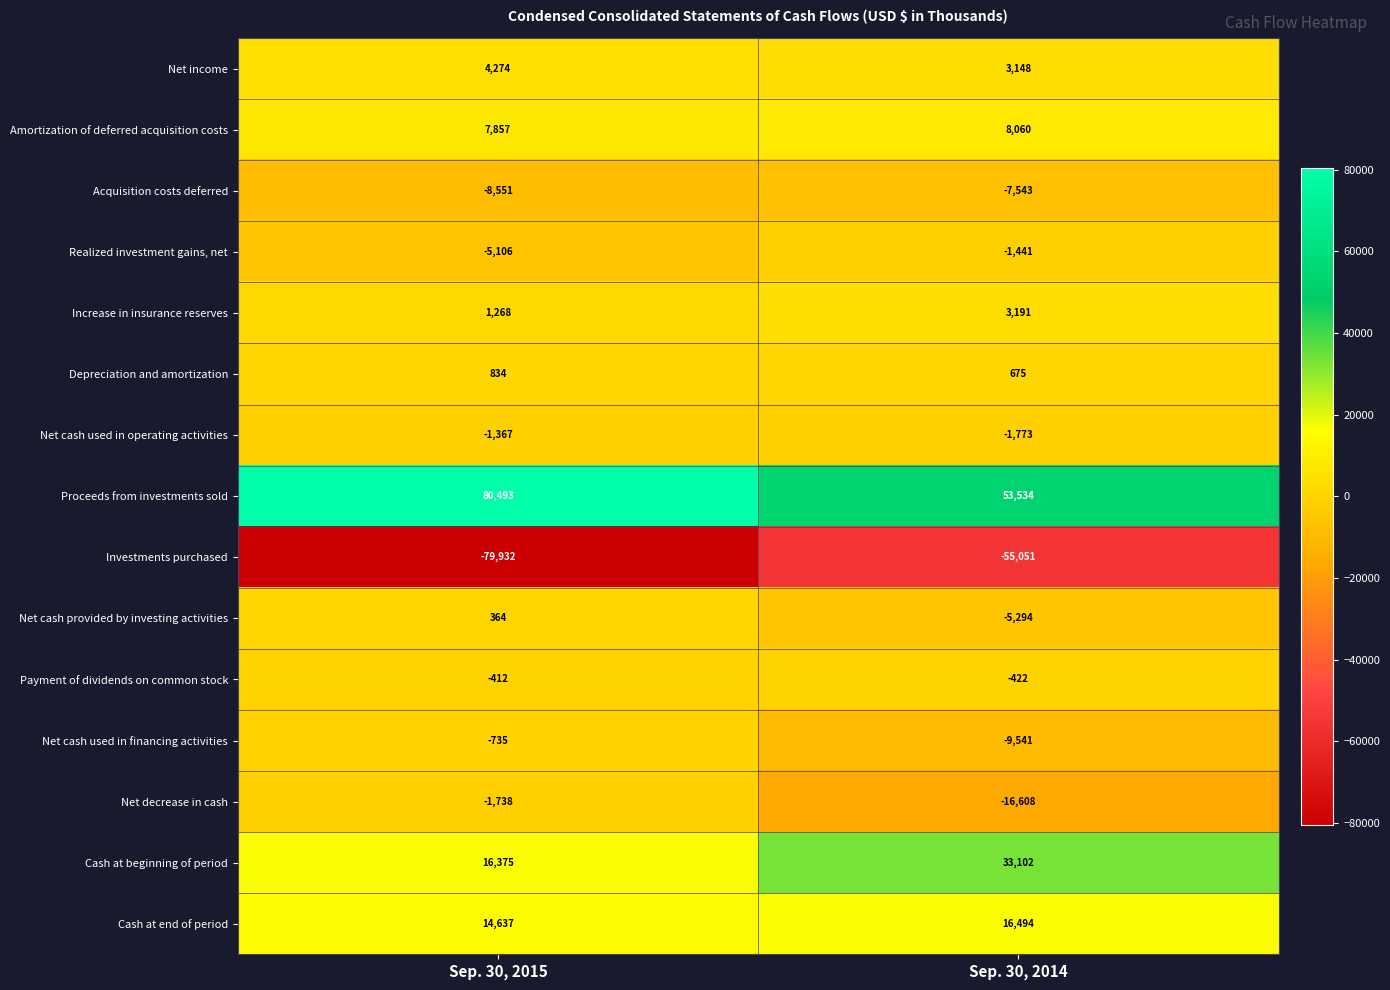

At which label is Investments purchased closest to -67491?

Sep. 30, 2014